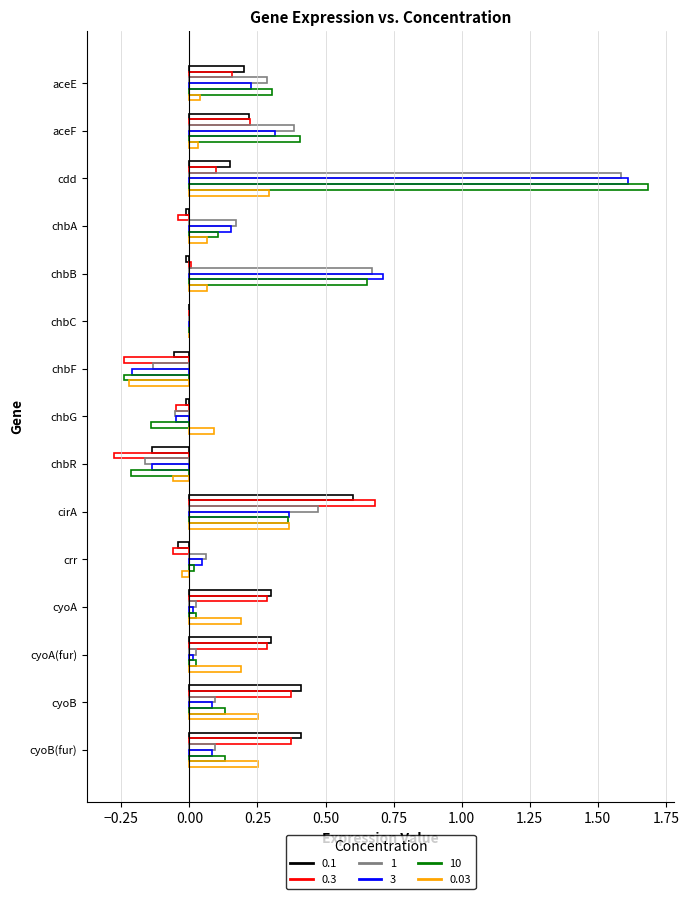

Count the number of data series in this chart.

6